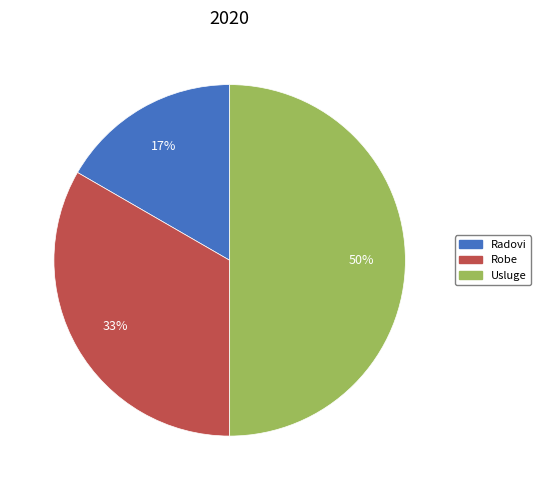

Rank the categories by value from highest to lowest.

Usluge, Robe, Radovi